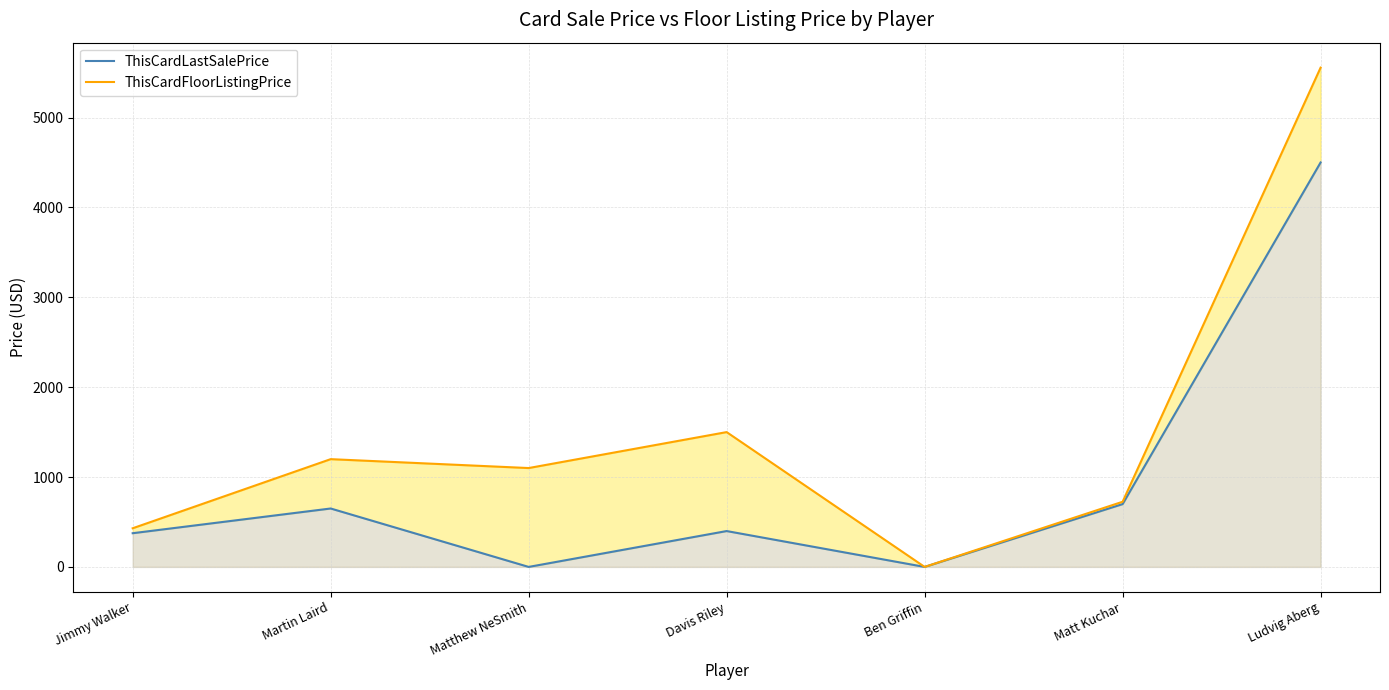

Which series has the widest spread of values?

ThisCardFloorListingPrice